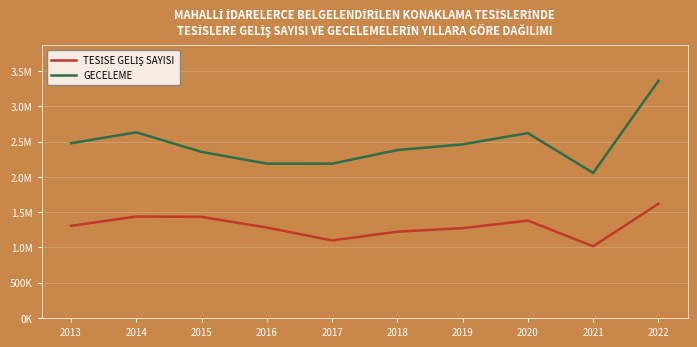

What is the value of the TESİSE GELİŞ SAYISI point at the 4th from the left?

1281940